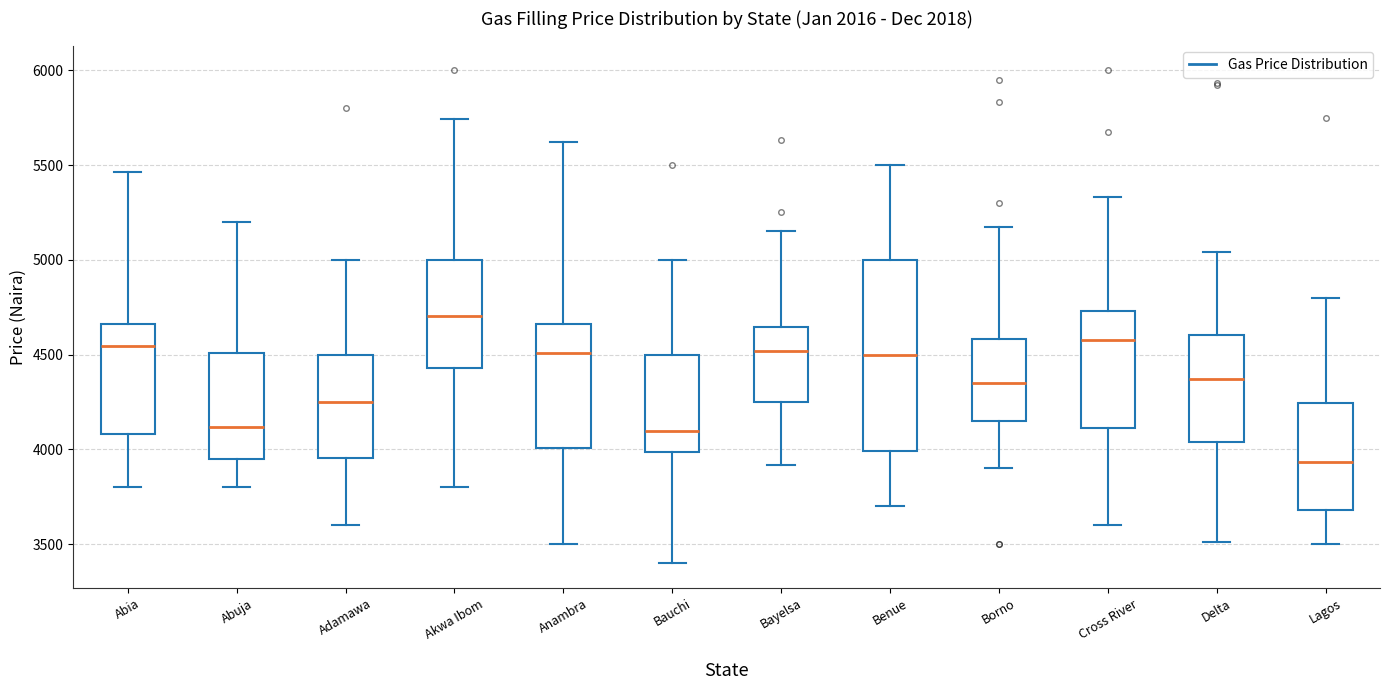

Reading left to right, transcribe this box plot: for each box, give where its median line is, the range the box spans, and where its two whiskers end, as read against the y-axis. The values are not printed on the chart, so give them approximately, as read against the axis.

Abia: median 4550, box 4100 to 4650, whiskers 3800 to 5450
Abuja: median 4100, box 3950 to 4500, whiskers 3800 to 5200
Adamawa: median 4250, box 3950 to 4500, whiskers 3600 to 5000
Akwa Ibom: median 4700, box 4450 to 5000, whiskers 3800 to 5750
Anambra: median 4500, box 4000 to 4650, whiskers 3500 to 5600
Bauchi: median 4100, box 4000 to 4500, whiskers 3400 to 5000
Bayelsa: median 4500, box 4250 to 4650, whiskers 3900 to 5150
Benue: median 4500, box 4000 to 5000, whiskers 3700 to 5500
Borno: median 4350, box 4150 to 4600, whiskers 3900 to 5150
Cross River: median 4600, box 4100 to 4750, whiskers 3600 to 5350
Delta: median 4350, box 4050 to 4600, whiskers 3500 to 5050
Lagos: median 3950, box 3700 to 4250, whiskers 3500 to 4800